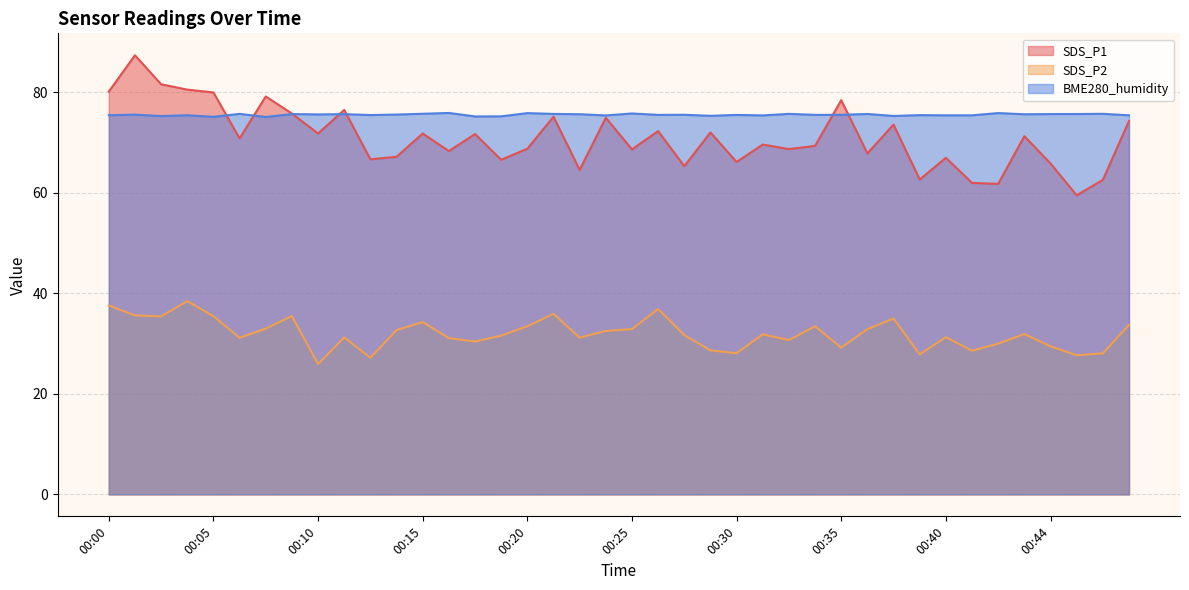

Rank the series at 00:13 from highest to lowest value.

BME280_humidity, SDS_P1, SDS_P2